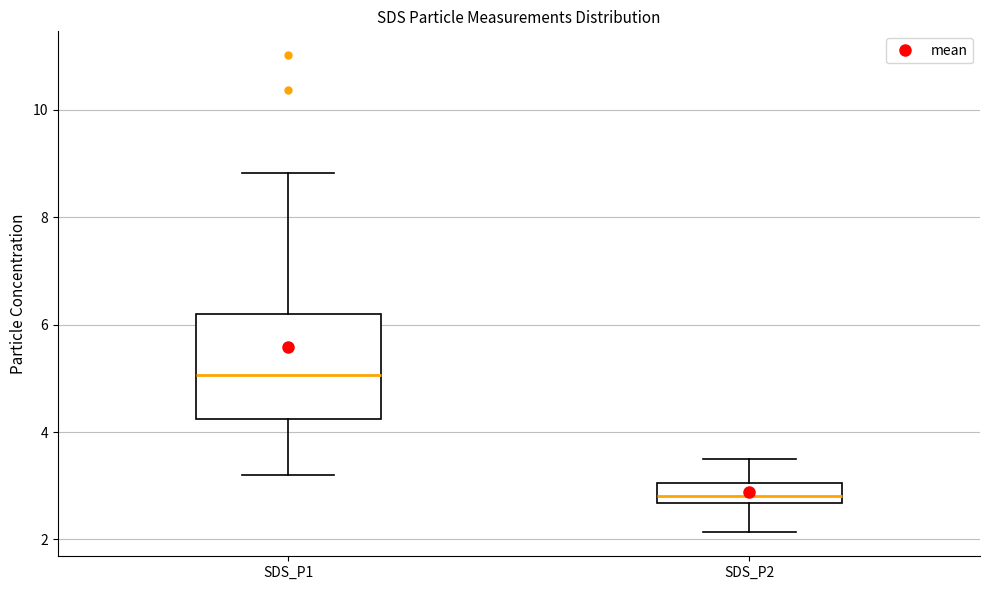

Reading left to right, transcribe this box plot: for each box, give where its median line is, the range the box spans, and where its two whiskers end, as read against the y-axis. The values are not printed on the chart, so give them approximately, as read against the axis.

SDS_P1: median 5.0, box 4.2 to 6.2, whiskers 3.2 to 8.8
SDS_P2: median 2.8, box 2.6 to 3.0, whiskers 2.2 to 3.6